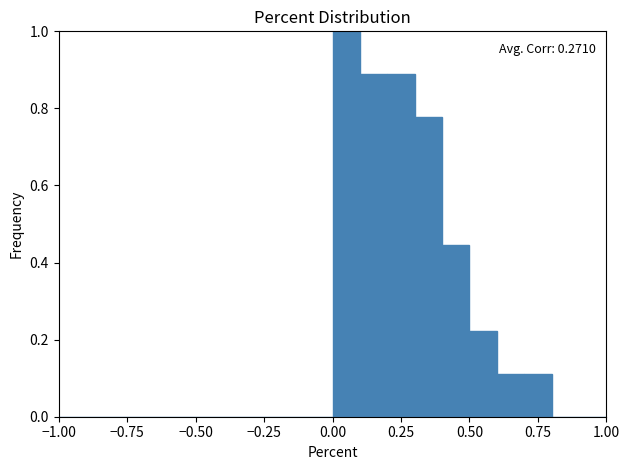

Read against the x-axis, roughly where is the centre of the tallest bar?

0.05